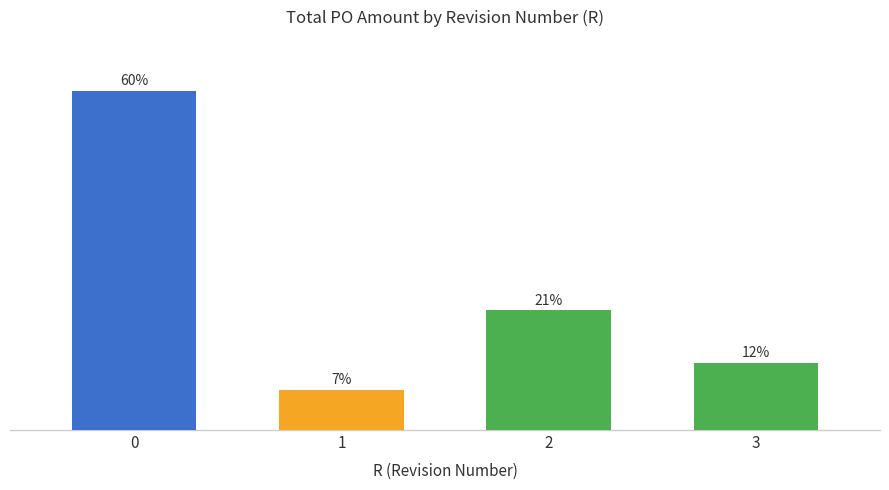

What is the value of the 2nd bar from the left?

7.1